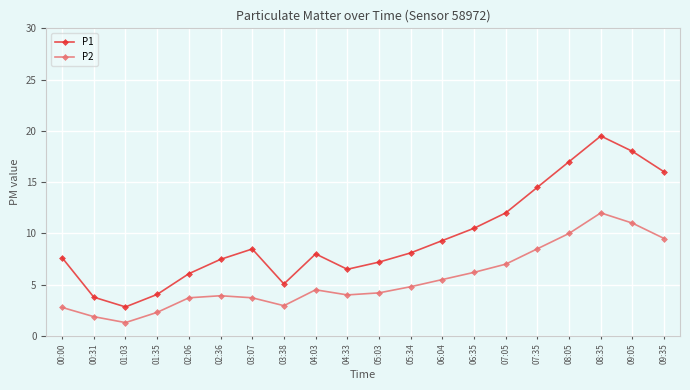

At which category does P1 reach its first local peak?

03:07